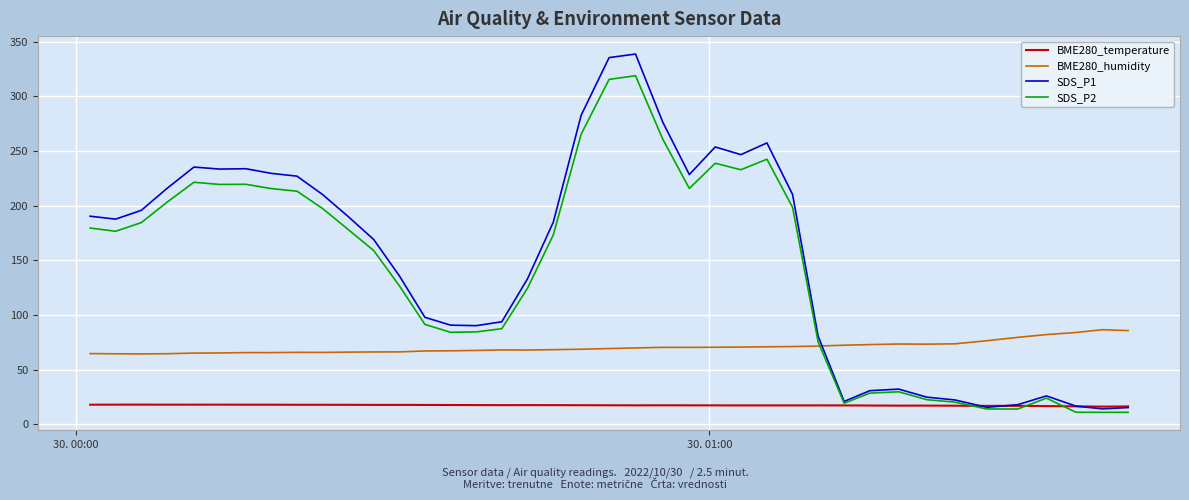

What is the lowest value of the SDS_P1 series?

14.2